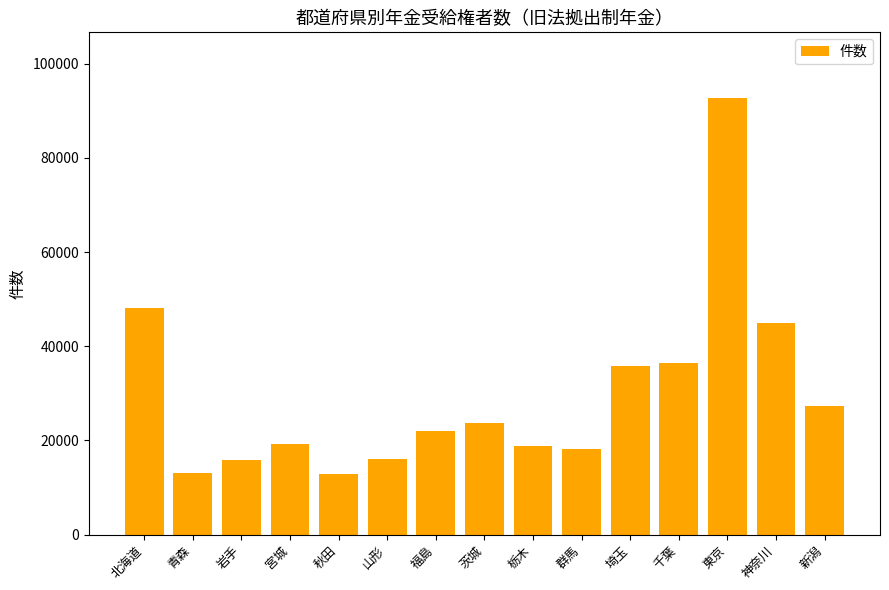

Approximately how many times larger is the value at 東京 compared to 栃木?

4.9